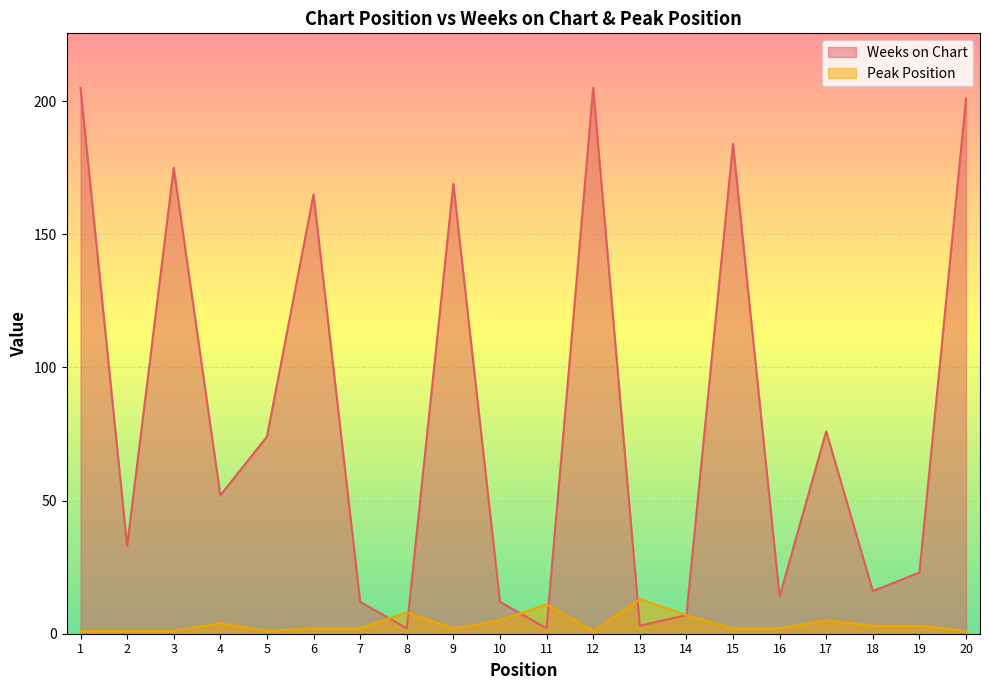

What are all the series names shown in the legend?

Weeks on Chart, Peak Position